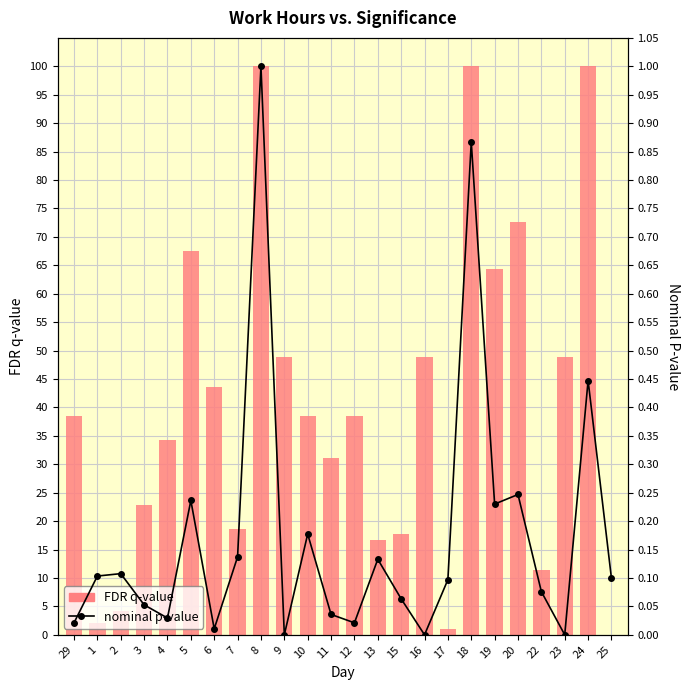

Which series has the largest total across all categories?

FDR q-value